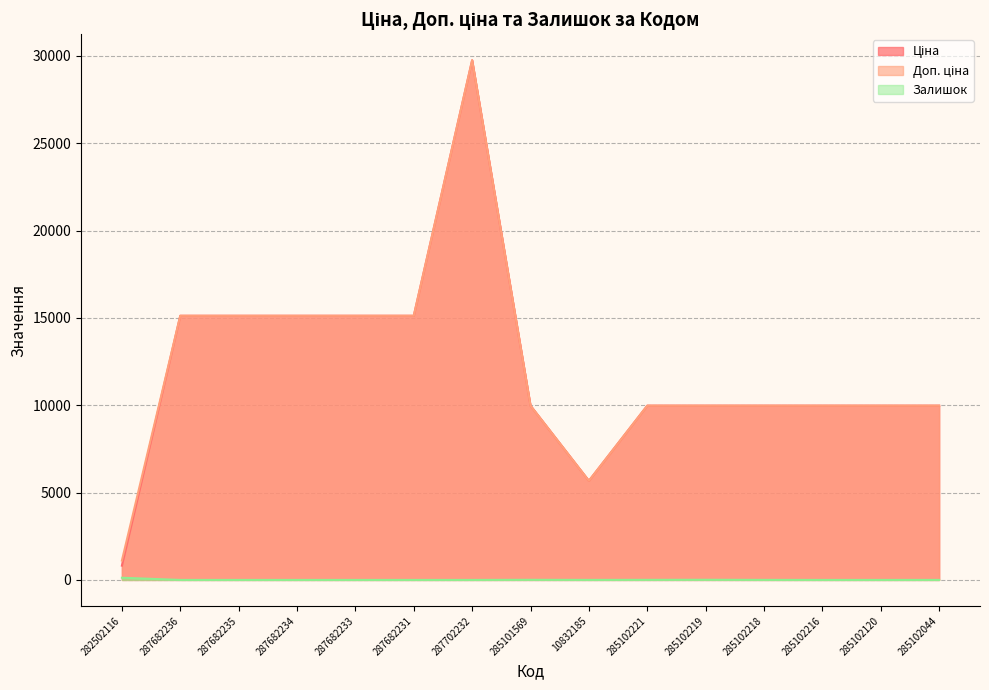

What is the difference between the maximum and minimum values in the Ціна series?

28928.8